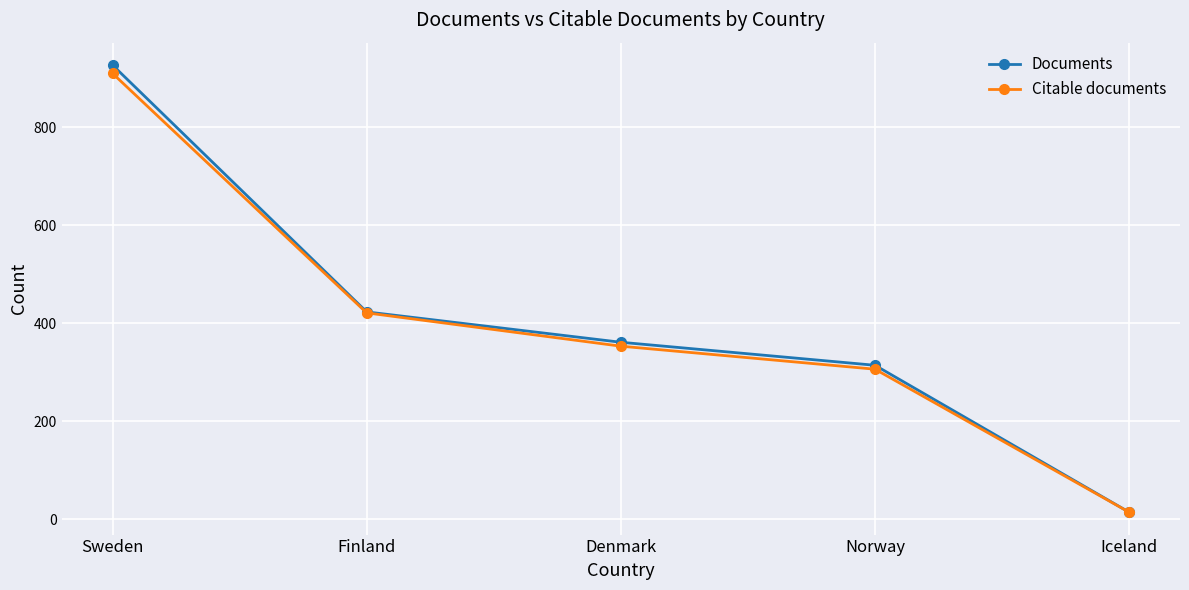

True or false: Citable documents has more than 2 points higher than both neighbors.

False